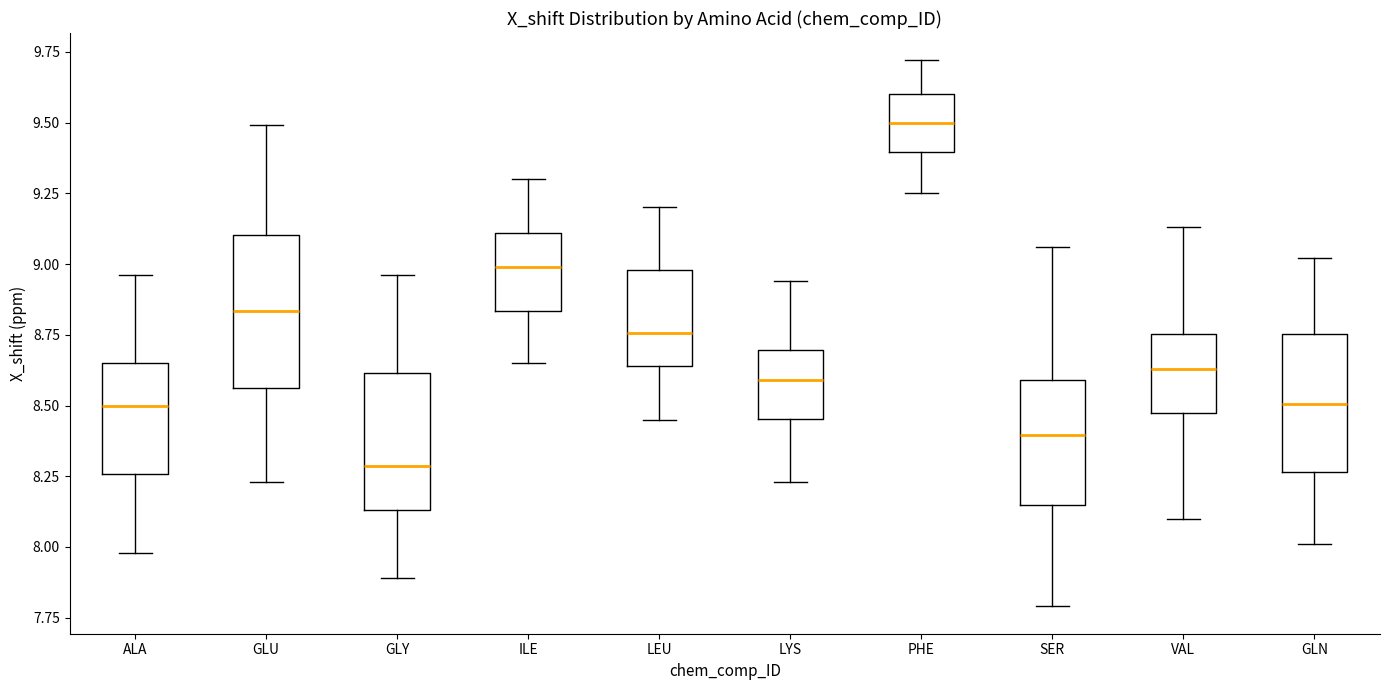

Reading left to right, transcribe this box plot: for each box, give where its median line is, the range the box spans, and where its two whiskers end, as read against the y-axis. The values are not printed on the chart, so give them approximately, as read against the axis.

ALA: median 8.50, box 8.25 to 8.65, whiskers 8.00 to 8.95
GLU: median 8.85, box 8.55 to 9.10, whiskers 8.25 to 9.50
GLY: median 8.30, box 8.15 to 8.60, whiskers 7.90 to 8.95
ILE: median 9.00, box 8.85 to 9.10, whiskers 8.65 to 9.30
LEU: median 8.75, box 8.65 to 9.00, whiskers 8.45 to 9.20
LYS: median 8.60, box 8.45 to 8.70, whiskers 8.25 to 8.95
PHE: median 9.50, box 9.40 to 9.60, whiskers 9.25 to 9.70
SER: median 8.40, box 8.15 to 8.60, whiskers 7.80 to 9.05
VAL: median 8.65, box 8.50 to 8.75, whiskers 8.10 to 9.15
GLN: median 8.50, box 8.25 to 8.75, whiskers 8.00 to 9.00